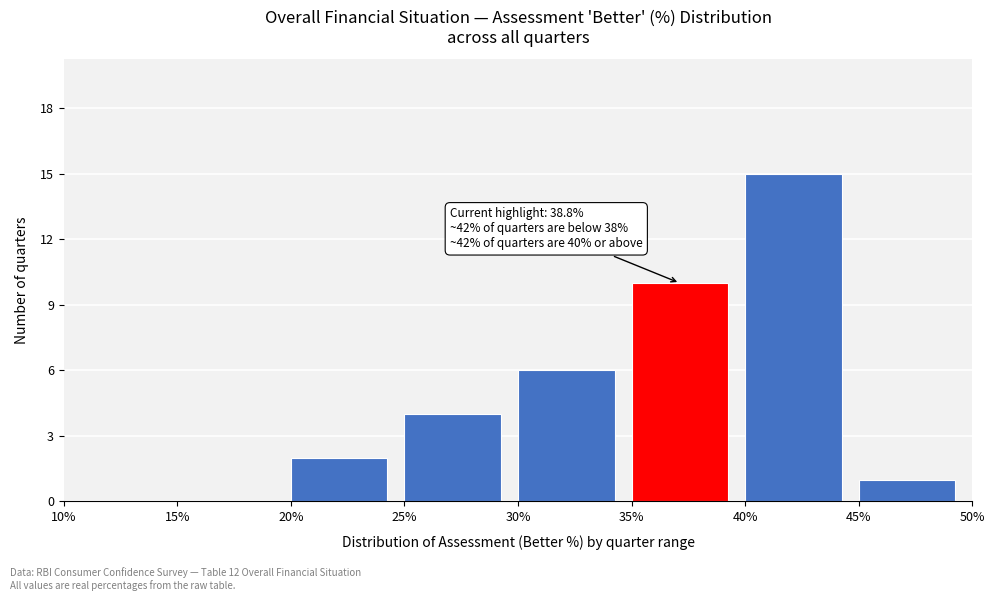

Which range on the x-axis has the tallest bar?

40% to 45%